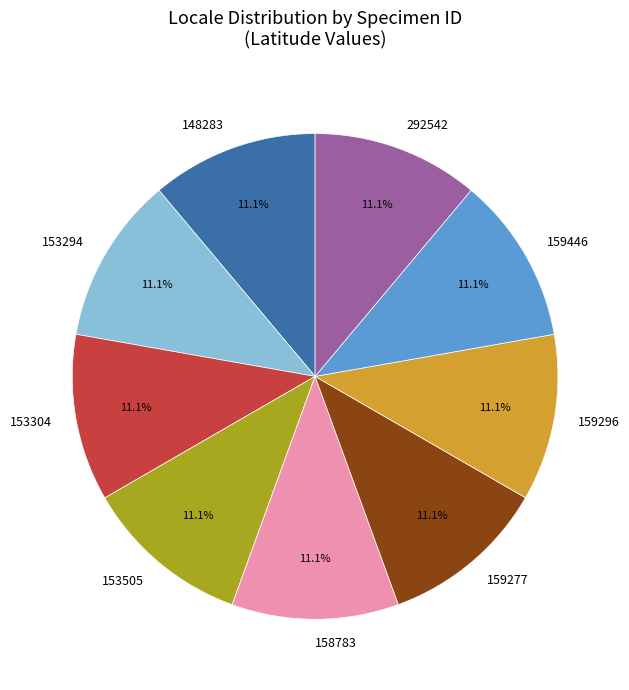

Combined, do 159296 and 158783 account for over 50%?

No